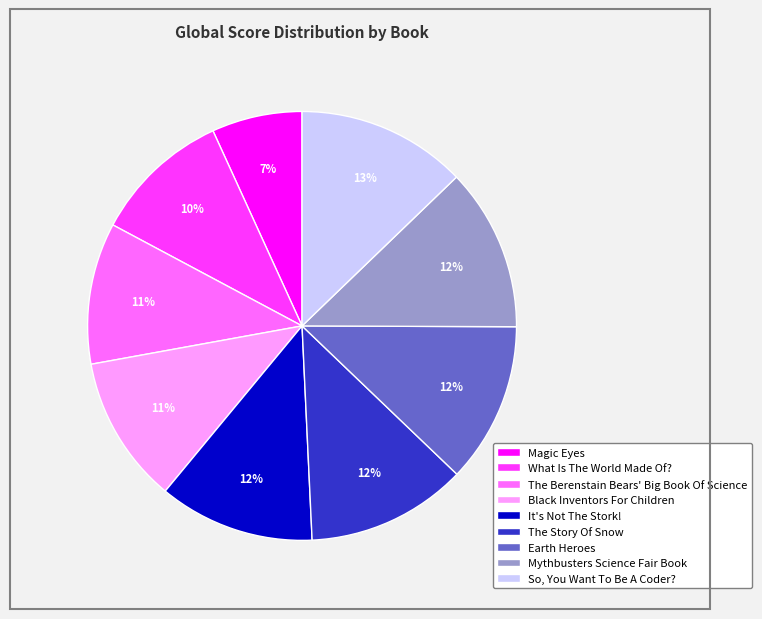

Combined, do What Is The World Made Of? and It's Not The Stork! account for over 50%?

No